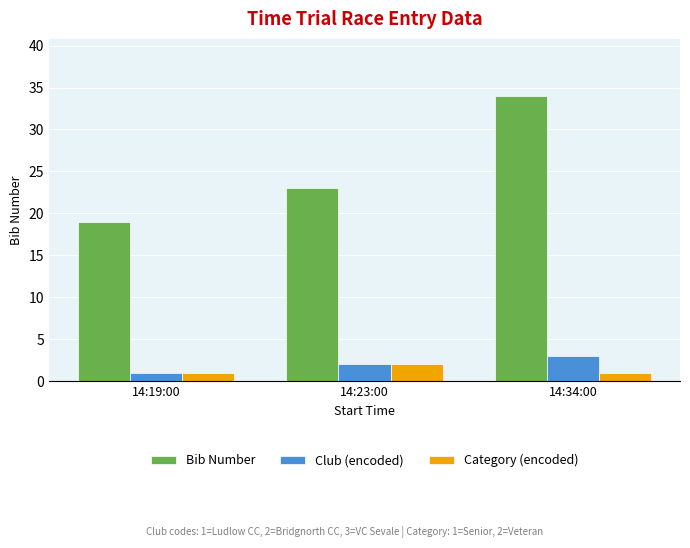

Which series has the largest total across all categories?

Bib Number